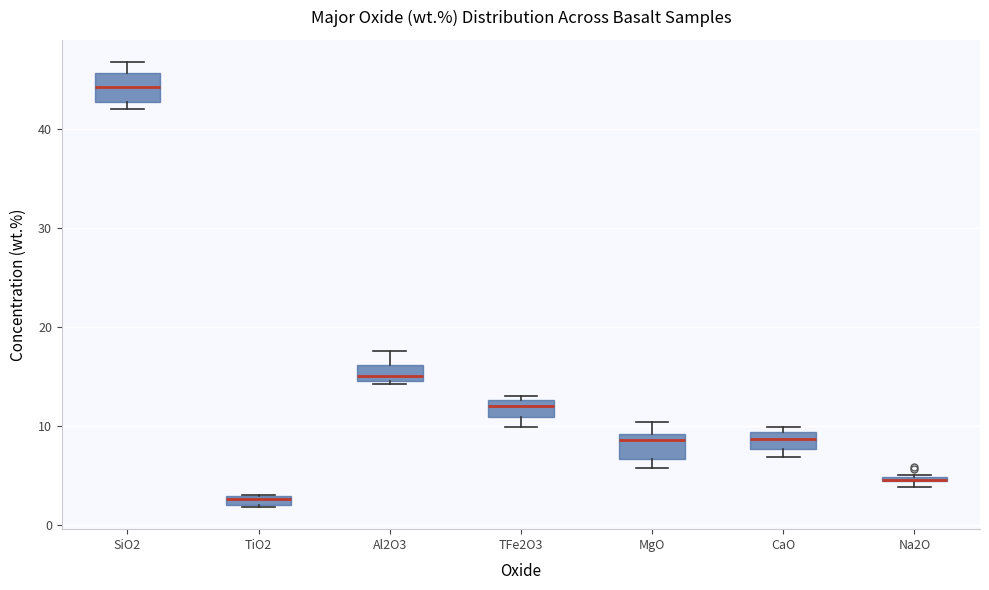

Where is the lower edge of the box for MgO on the y-axis? The values are not printed on the chart, so give them approximately, as read against the axis.

7